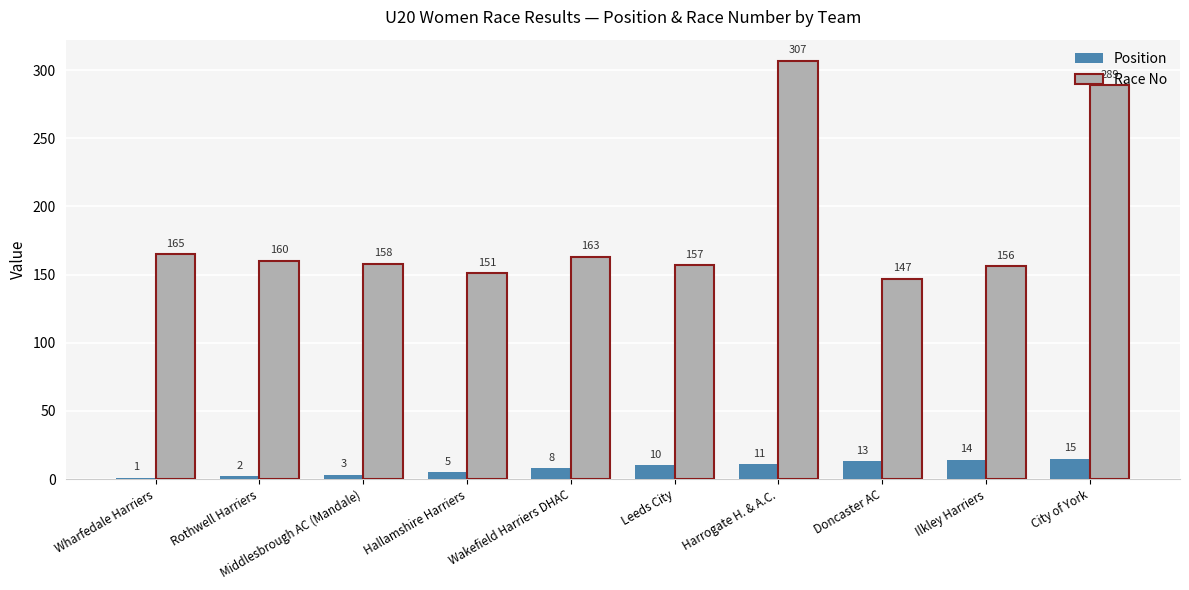

Which category has the highest value in the Race No series?

Harrogate H. & A.C.